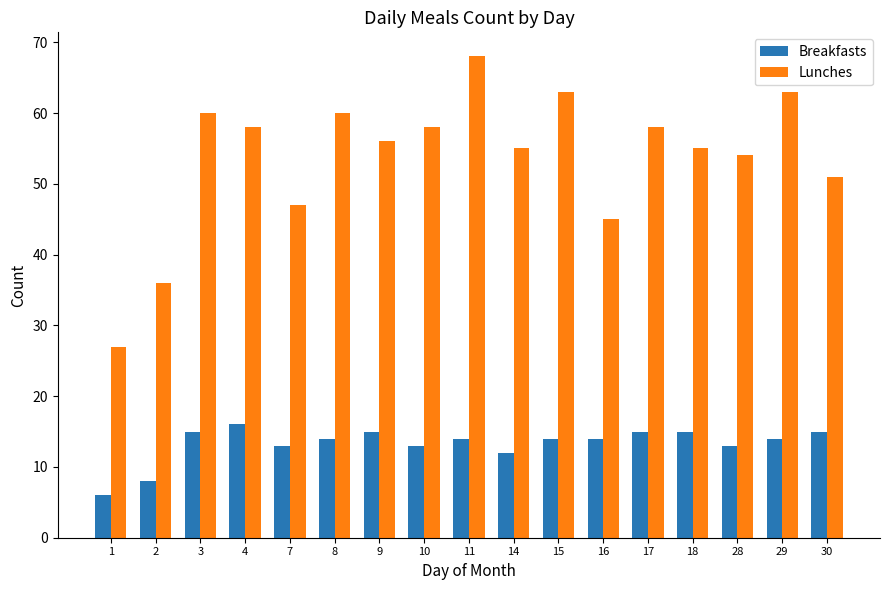

How many categories are shown in the chart?

17